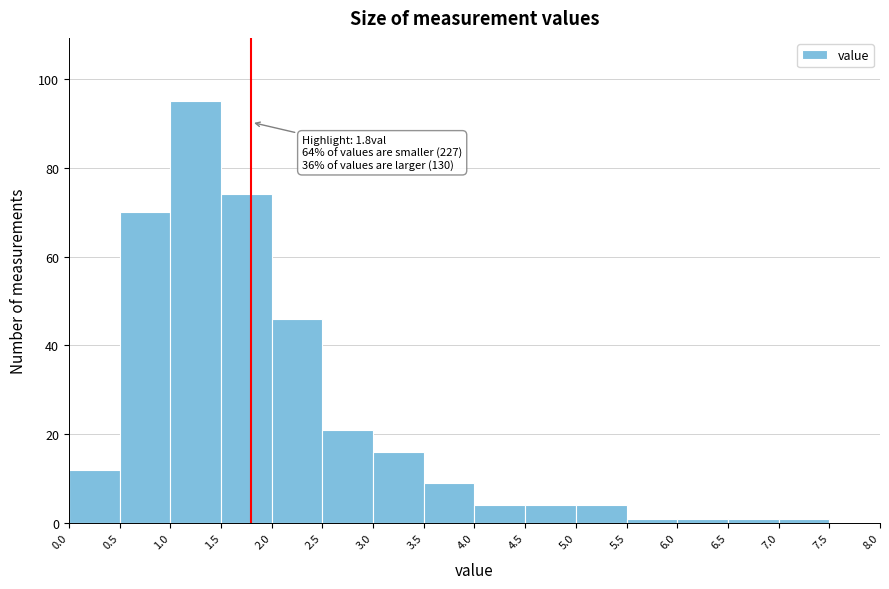

Over which range of the x-axis is the bar tallest?

1.0 to 1.5